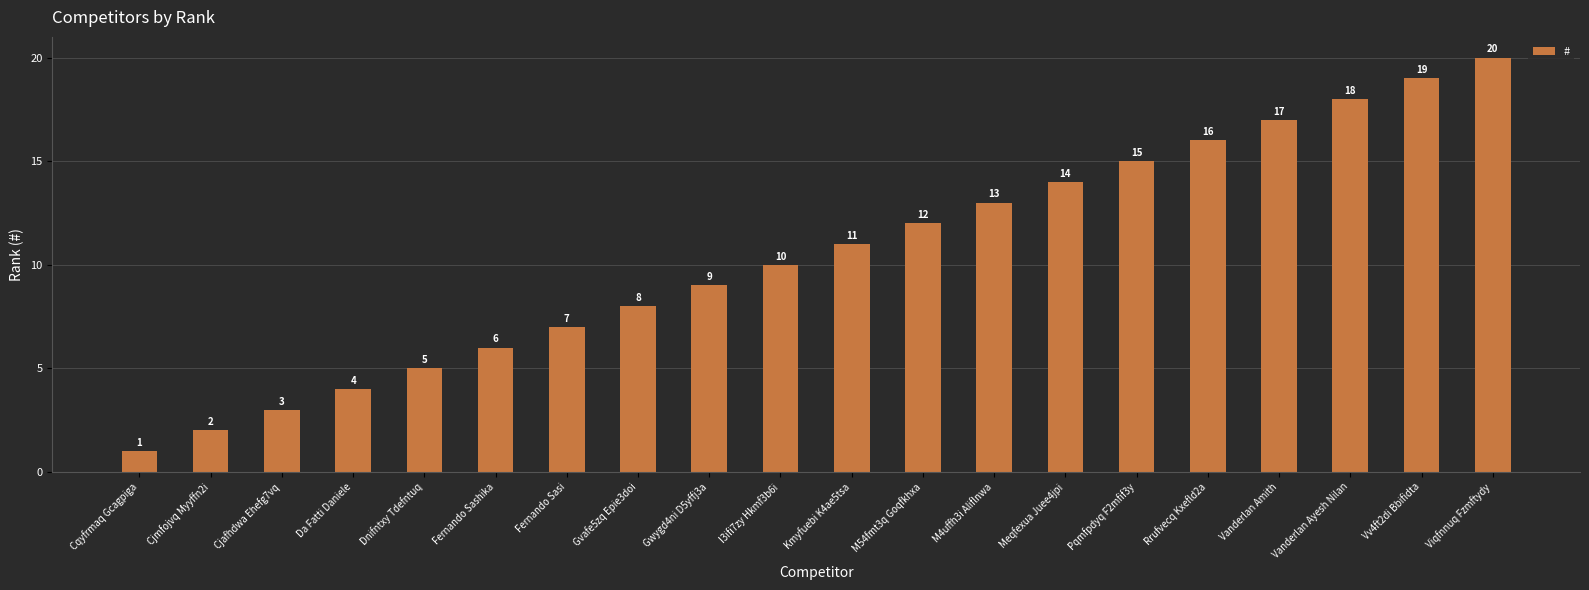

Which has a higher value, Vv4ft2di Bbifidta or Gwygd4ni D5yffj3a?

Vv4ft2di Bbifidta